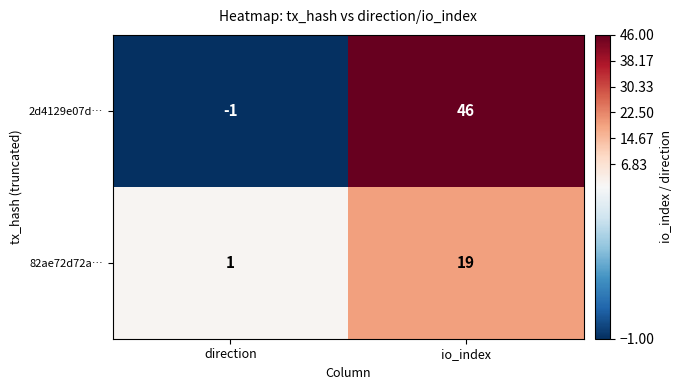

What is the sum of the 82ae72d72a… values at direction and io_index?

20